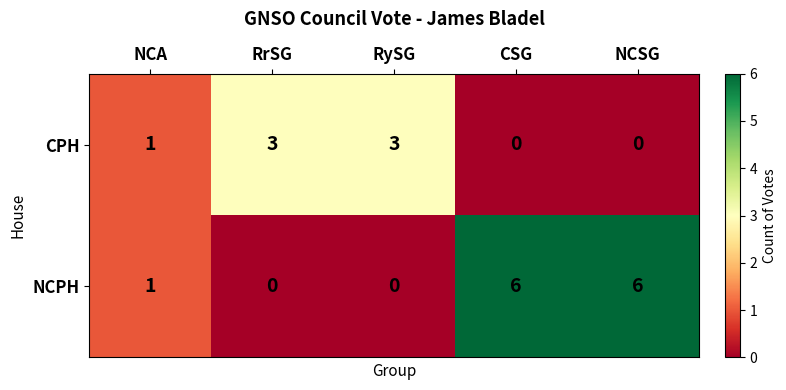

How many positive values does the CPH series have?

3